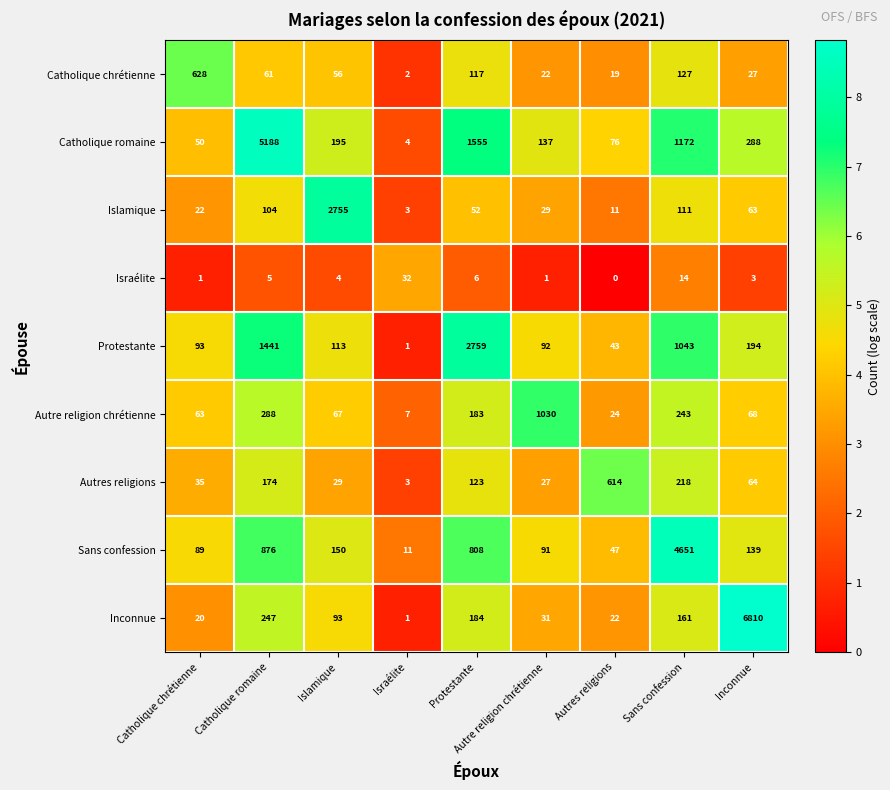

Between Autre religion chrétienne and Inconnue, which series saw the biggest shift?

Inconnue